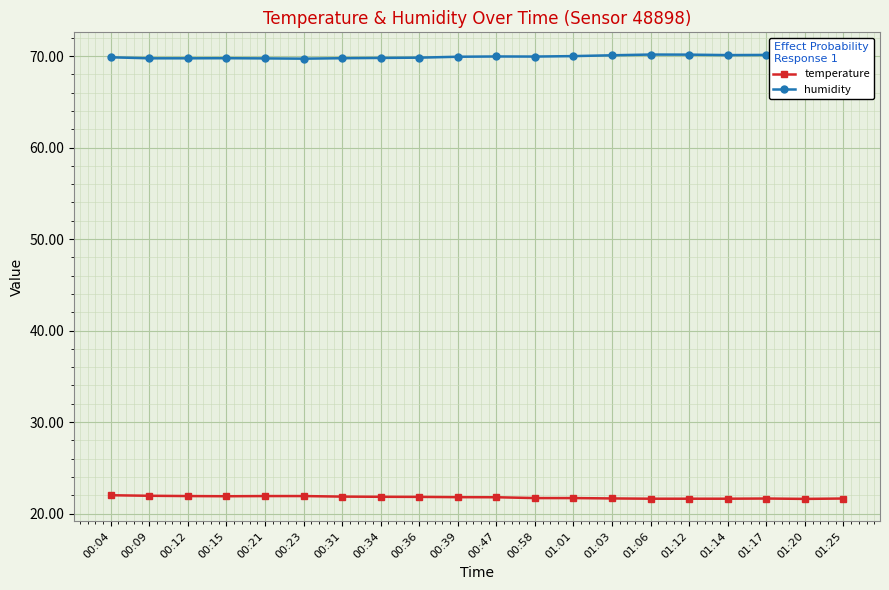

How many lines are shown in the chart?

2